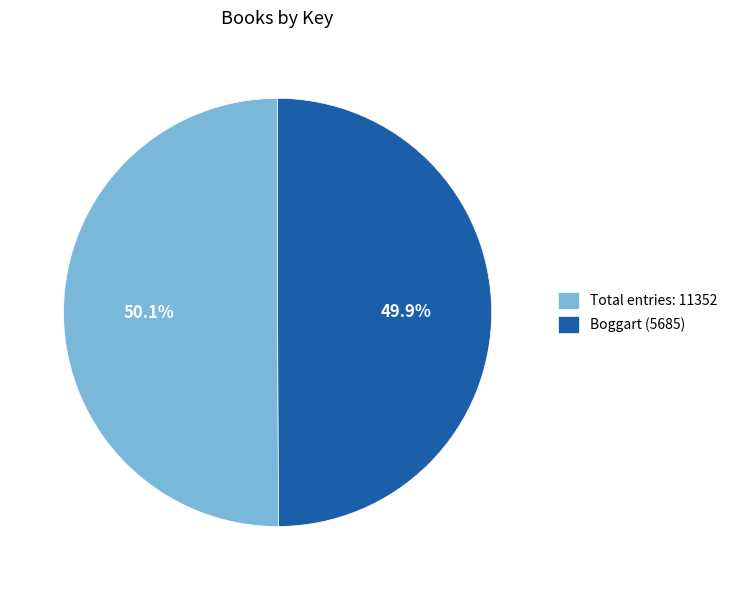

What is the ratio of the value at Total entries: 11352 to the value at Boggart (5685)?

1.0